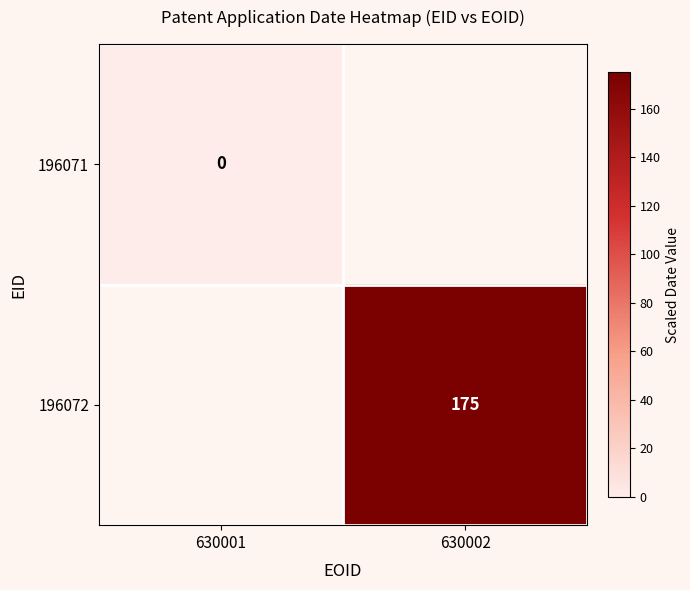

The 196072 series shows 268 at 630002. True or false?

False